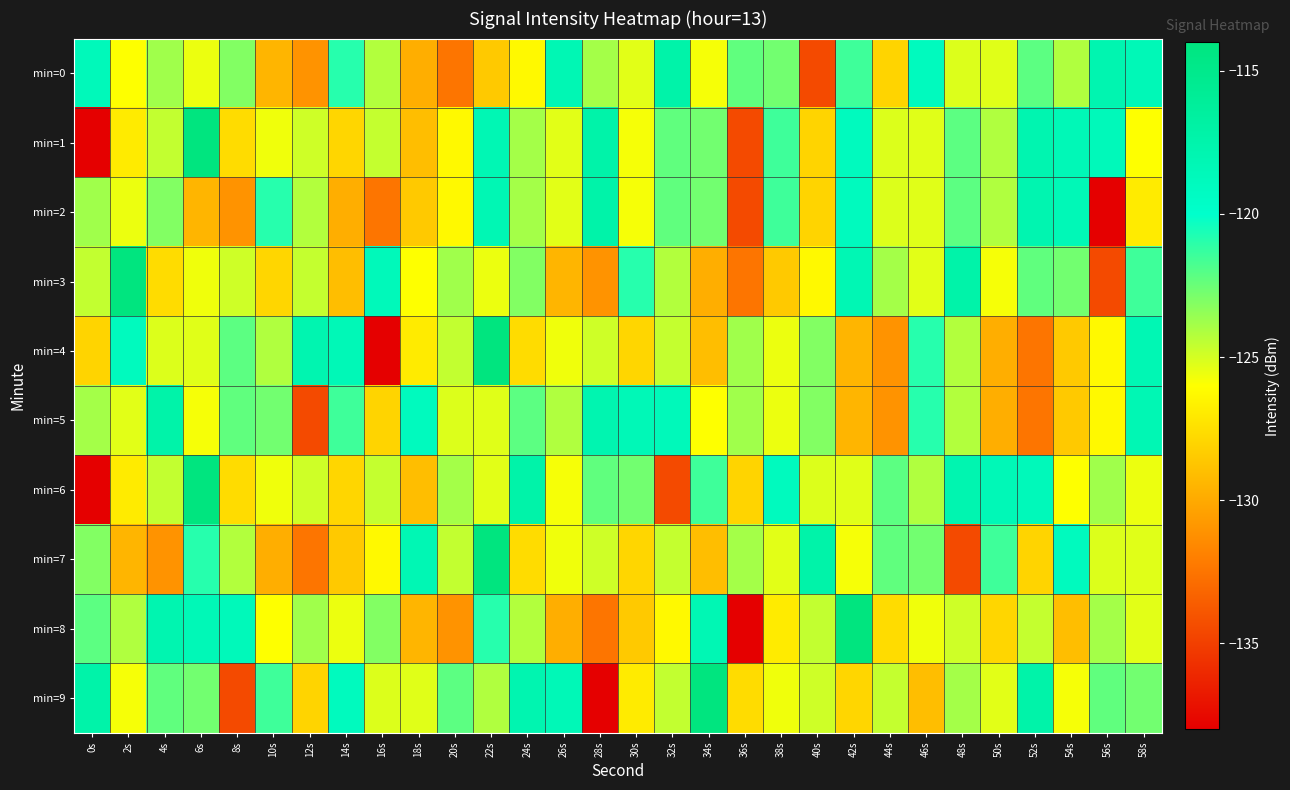

Between 46s and 10s, which is larger?

46s